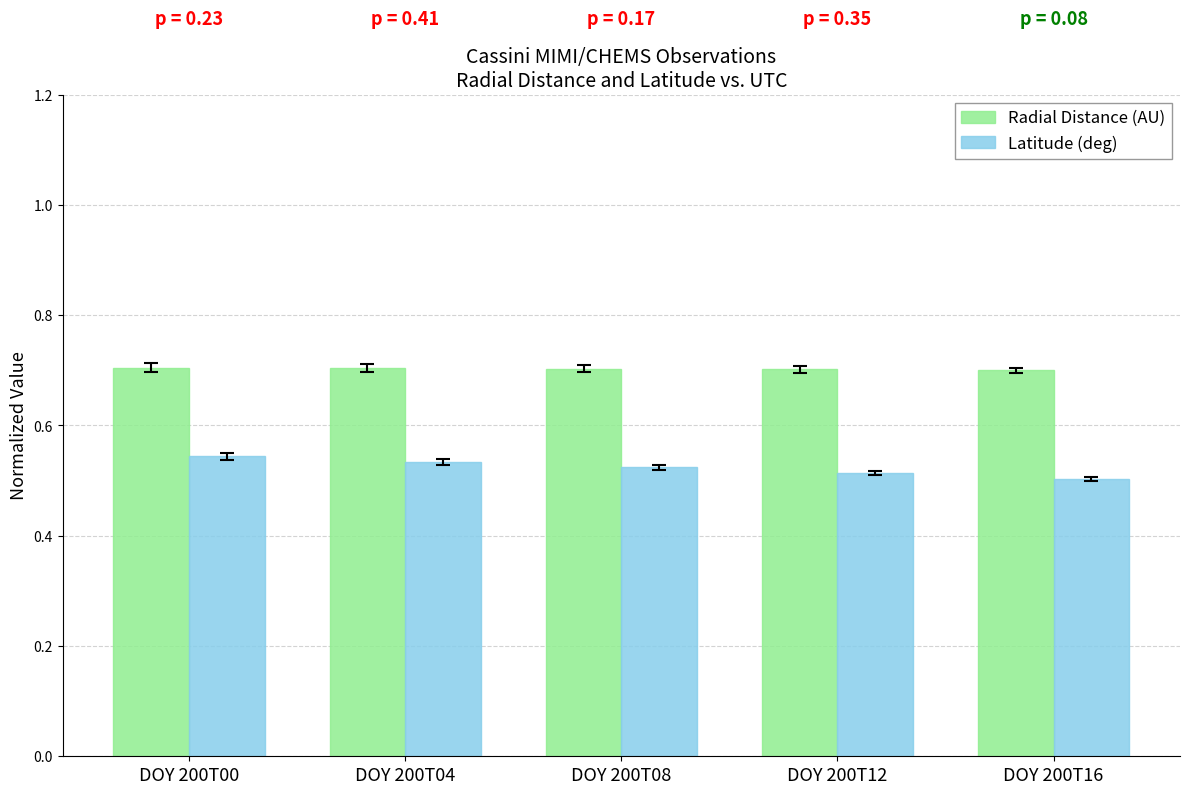

Rank the series by their average value, from lowest to highest.

Latitude (deg), Radial Distance (AU)